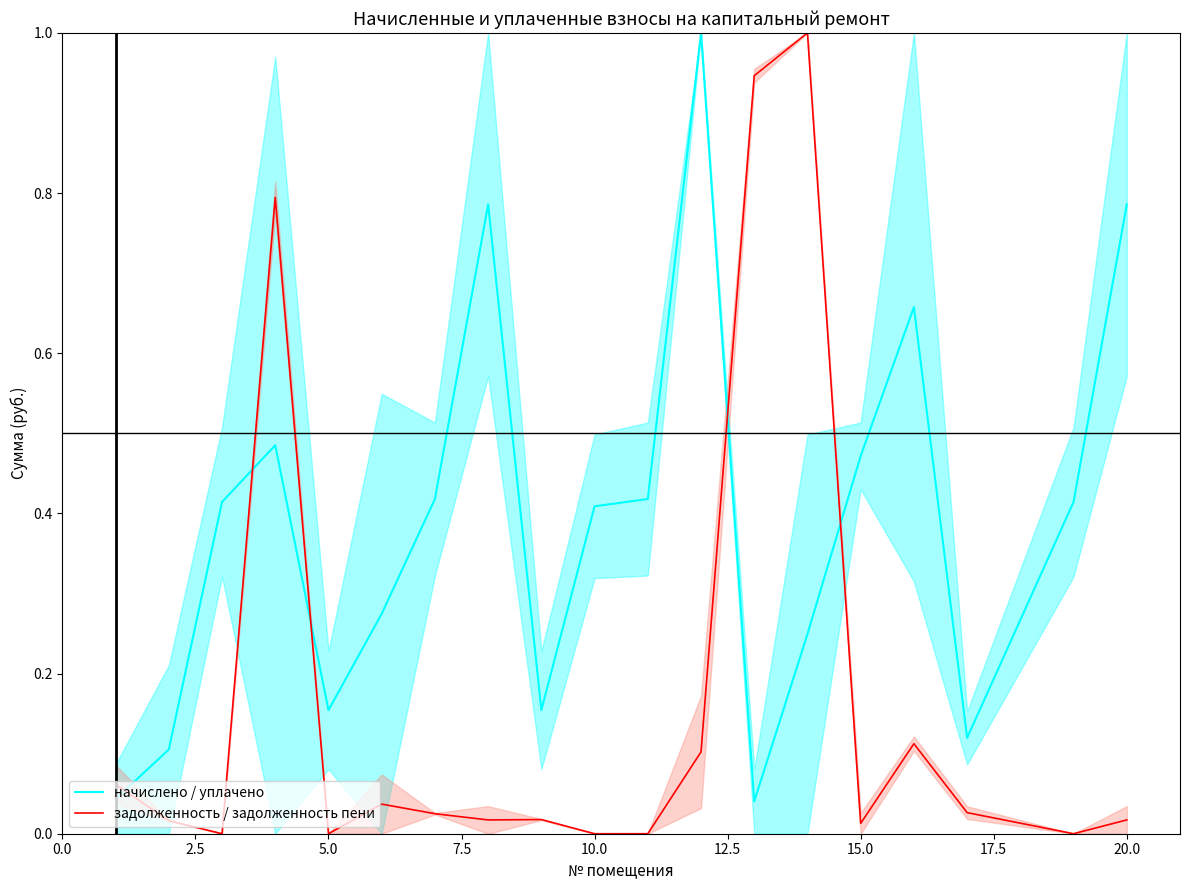

After their last crossing, which series has the higher values: начислено / уплачено or задолженность / задолженность пени?

начислено / уплачено